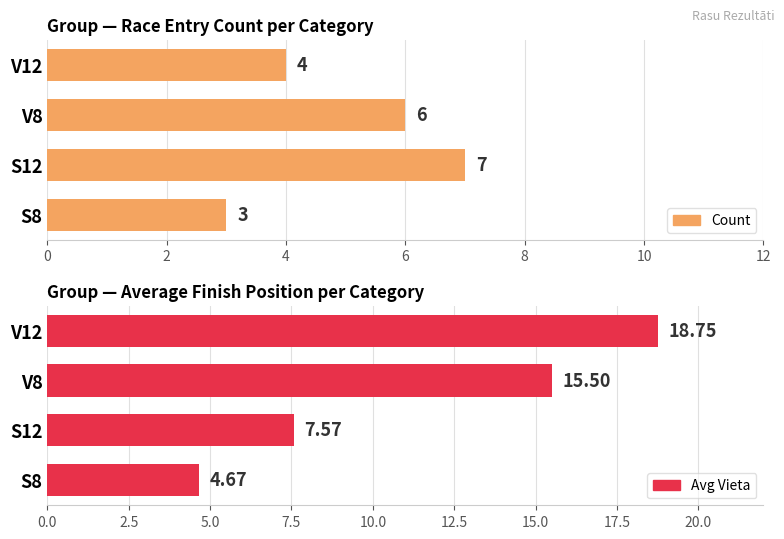

What is the spread (max minus min) of values at S12?

0.6